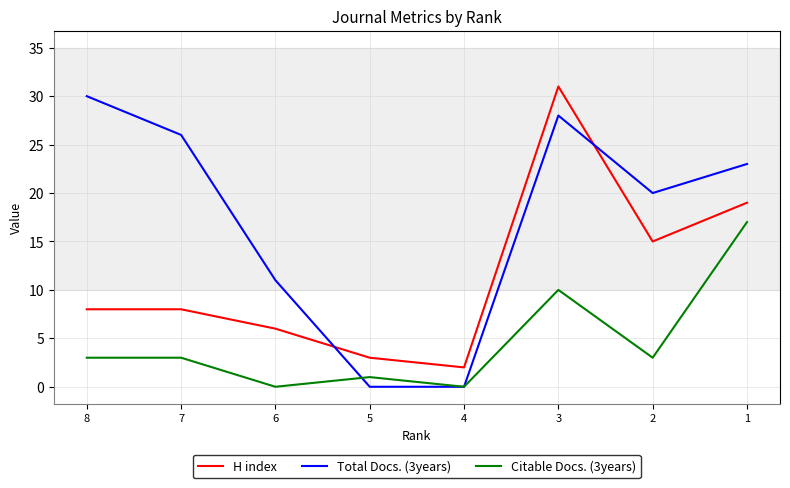

Which series ends up on top after the final intersection of H index and Total Docs. (3years)?

Total Docs. (3years)